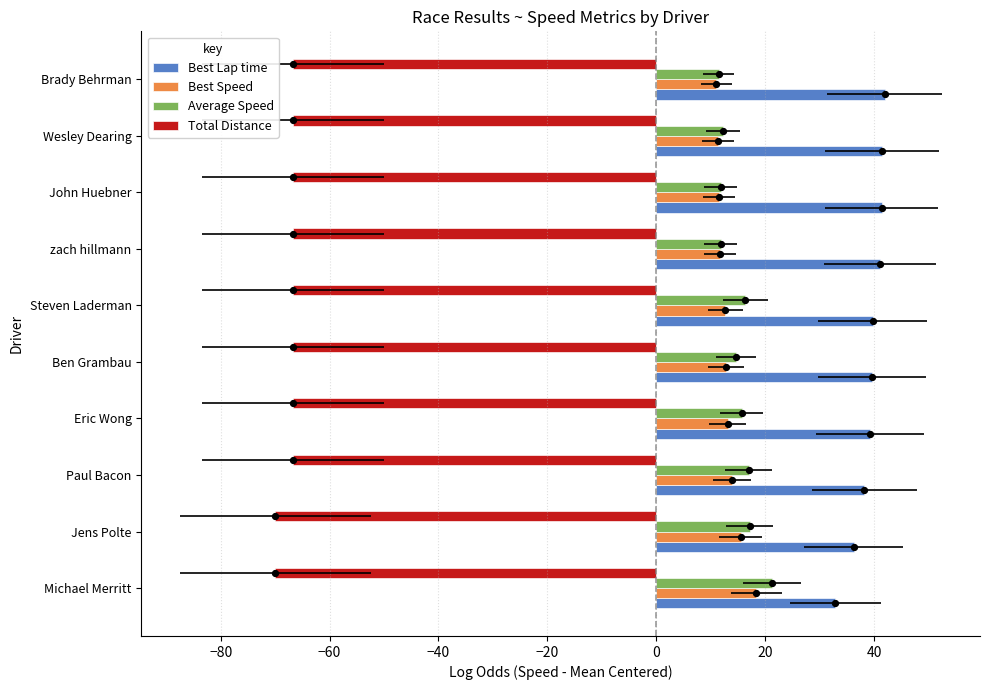

Is the value of Best Speed at Ben Grambau greater than the value of Average Speed at Jens Polte?

No